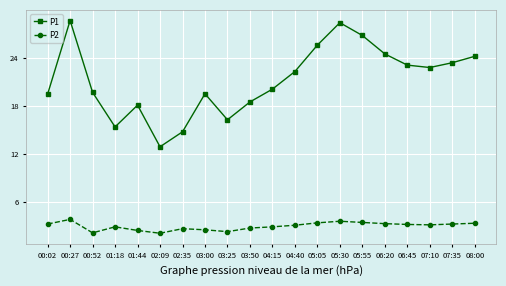

True or false: P1 has a value of 24.2 at 08:00.

True